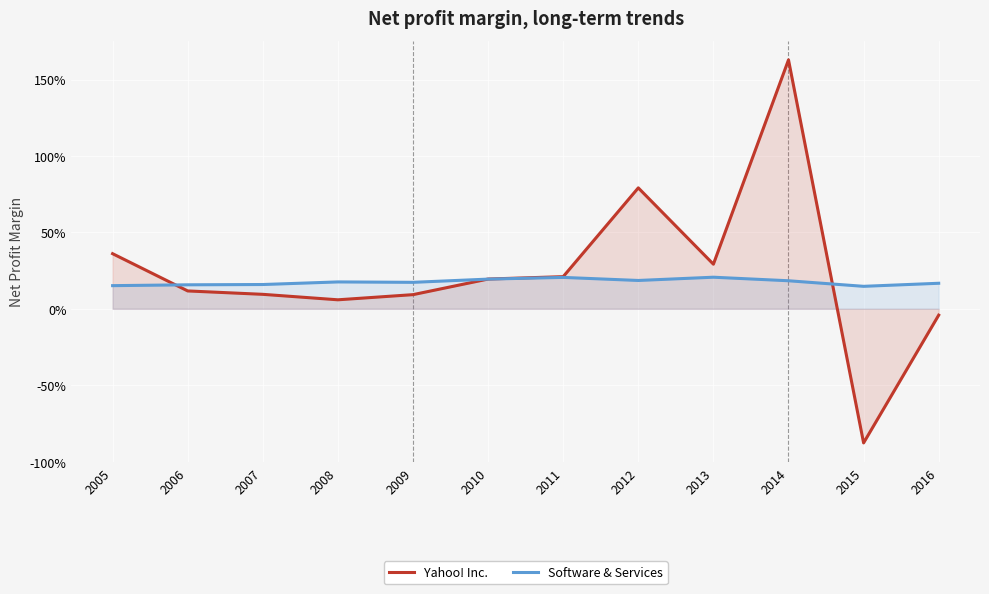

List the labels in order of Software & Services value, largest first.

2013, 2011, 2010, 2012, 2014, 2008, 2009, 2016, 2007, 2006, 2005, 2015